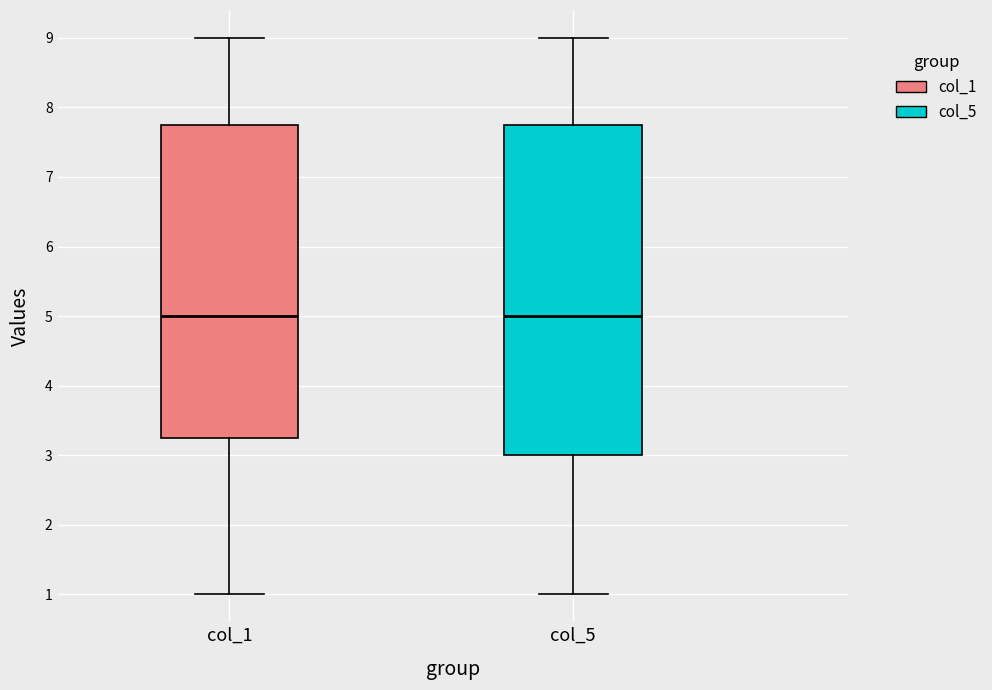

Reading left to right, read every box against the y-axis: the position of its median line, the range the box covers, and the ends of its whiskers. The values are not printed on the chart, so give them approximately, as read against the axis.

col_1: median 5.0, box 3.3 to 7.8, whiskers 1.0 to 9.0
col_5: median 5.0, box 3.0 to 7.8, whiskers 1.0 to 9.0